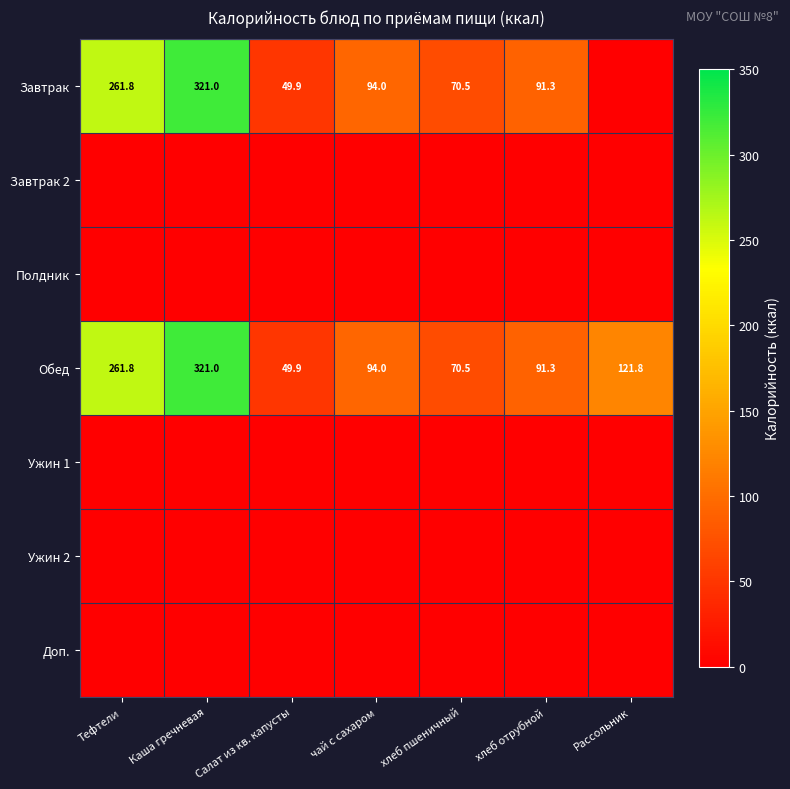

What is the difference between the highest and lowest values at Каша гречневая?

321.0